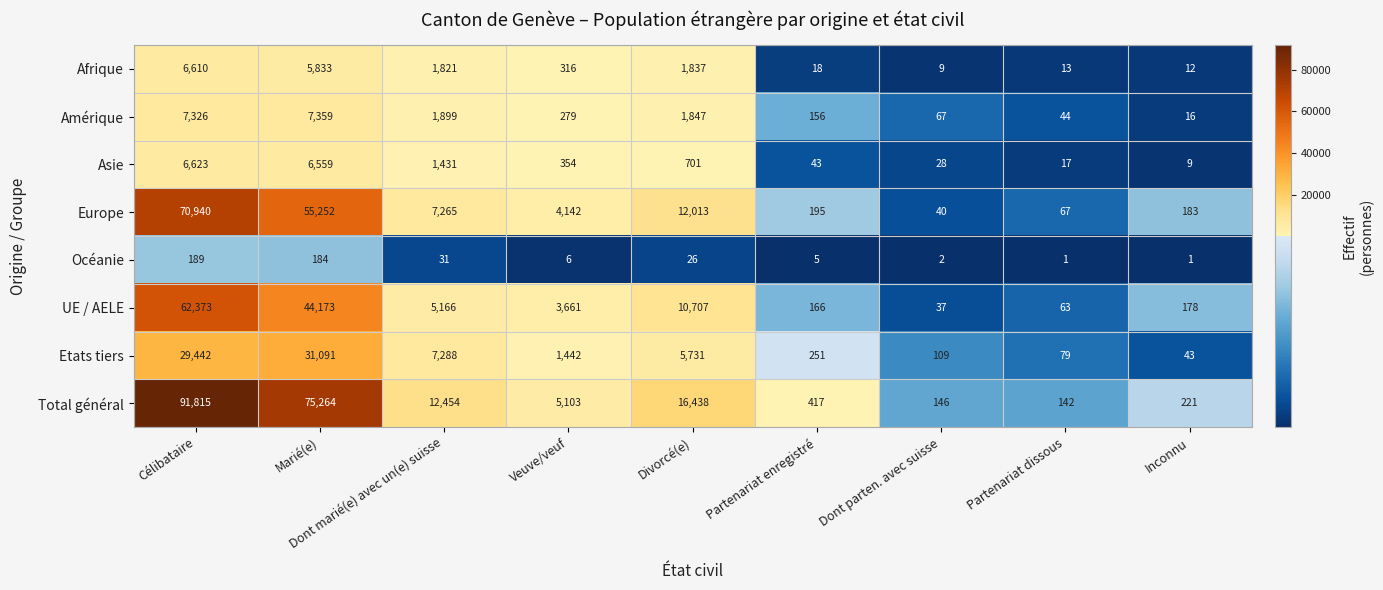

Rank the series by their maximum value, from lowest to highest.

Océanie, Afrique, Asie, Amérique, Etats tiers, UE / AELE, Europe, Total général